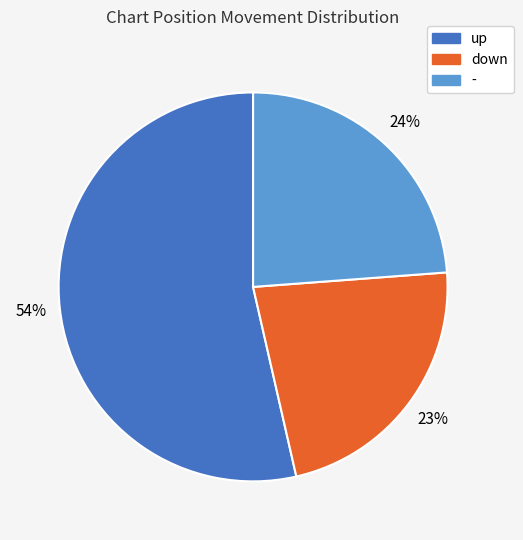

Which category has the biggest portion of the pie?

up